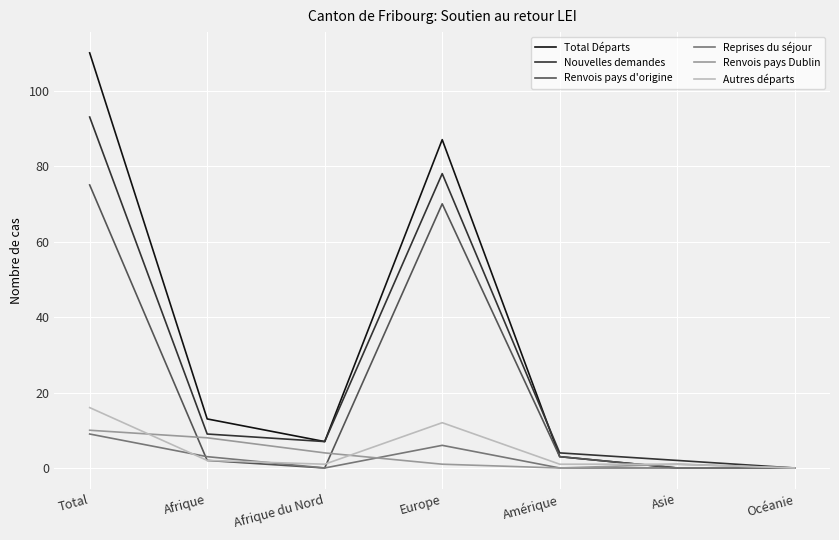

What is the spread (max minus min) of values at Total?

101